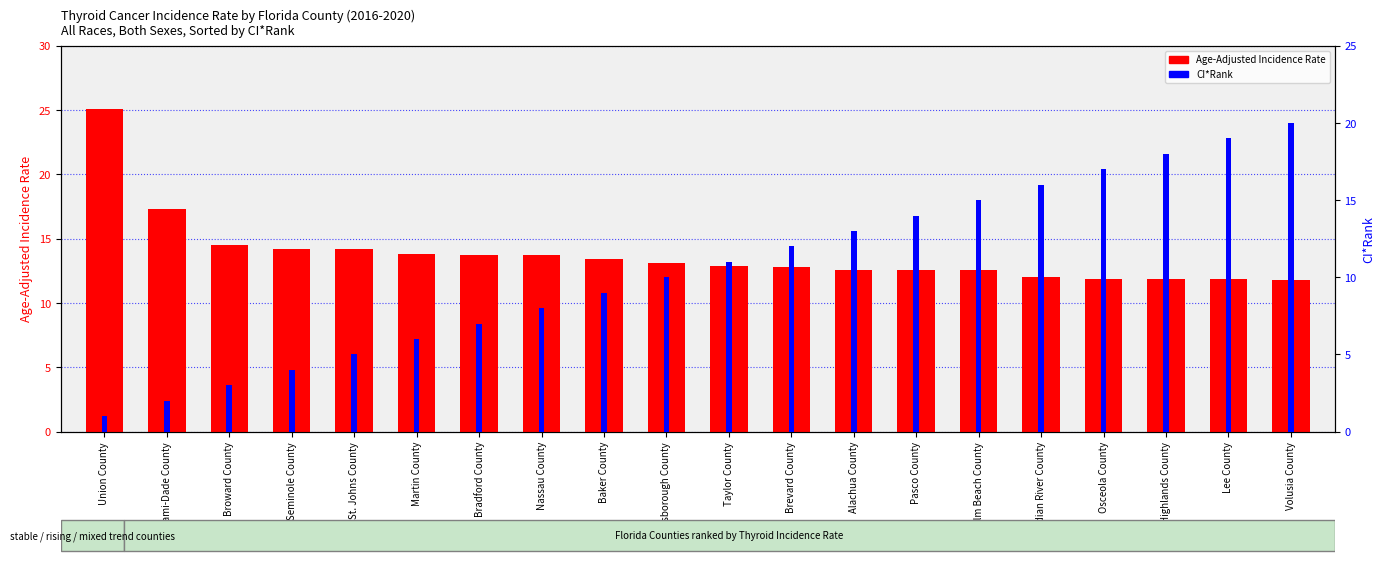

Reading left to right, what are all the values shown in this chart?

Age-Adjusted Incidence Rate: 25.1	17.3	14.5	14.2	14.2	13.8	13.7	13.7	13.4	13.1	12.9	12.8	12.6	12.6	12.6	12.0	11.9	11.9	11.9	11.8
CI*Rank: 1.0	2.0	3.0	4.0	5.0	6.0	7.0	8.0	9.0	10.0	11.0	12.0	13.0	14.0	15.0	16.0	17.0	18.0	19.0	20.0